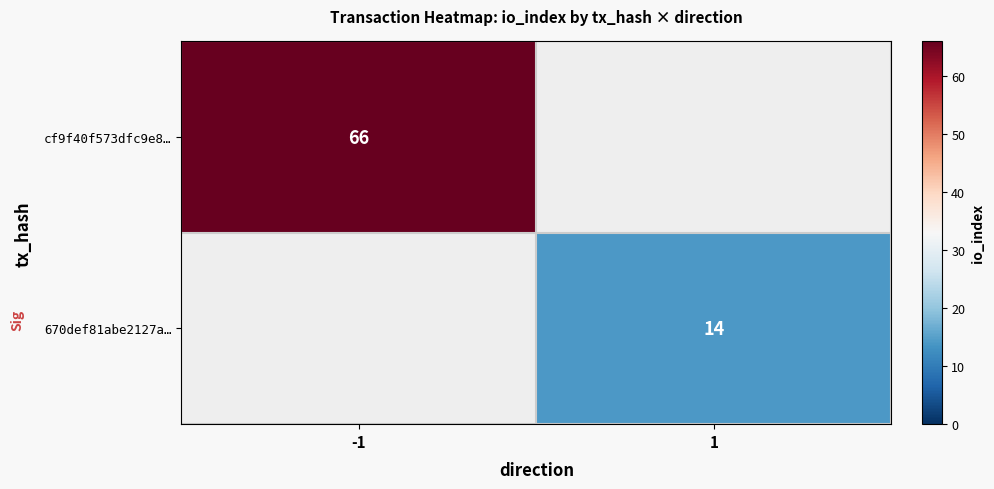

Is the value of cf9f40f573dfc9e8… at -1 greater than the value of 670def81abe2127a… at 1?

Yes